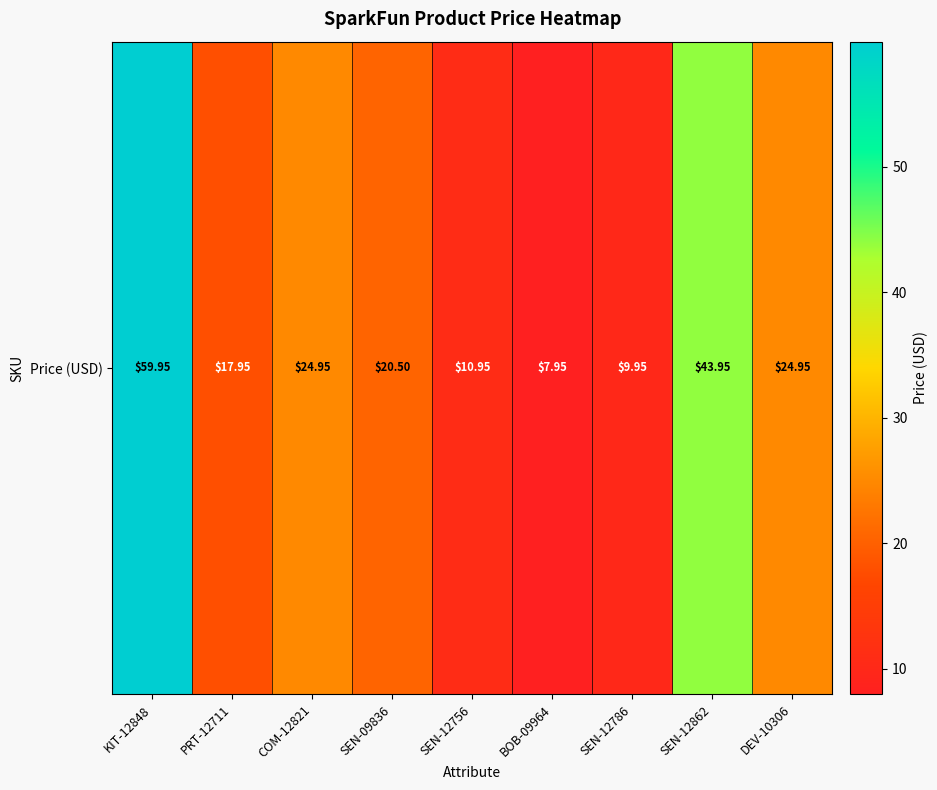

The value at PRT-12711 is 31.9. True or false?

False